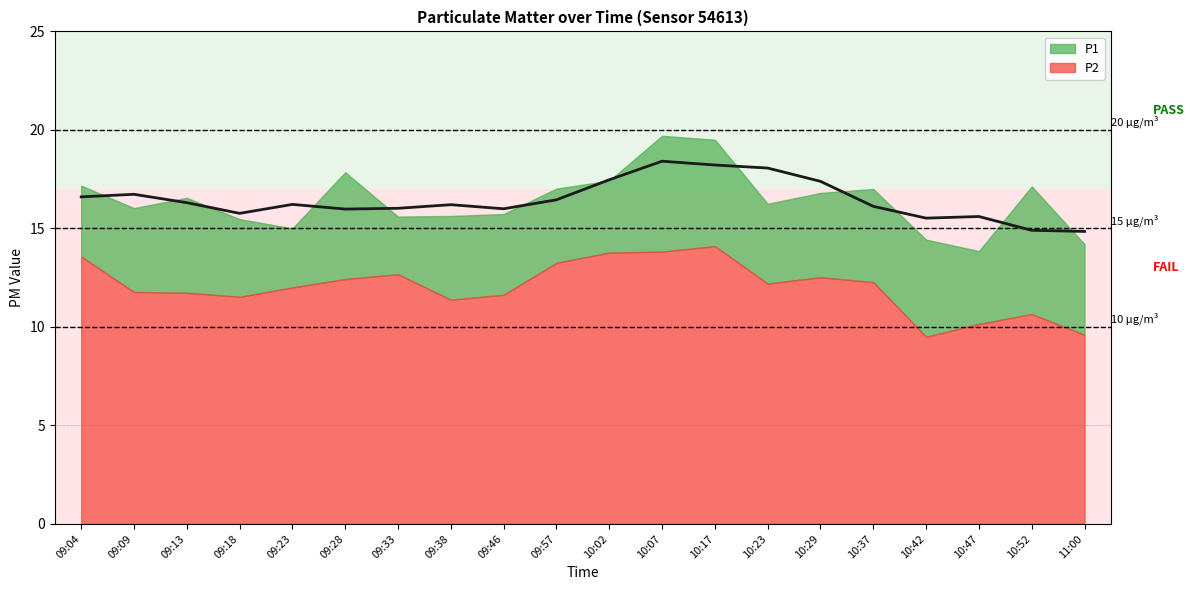

How many interior local peaks (higher than both neighbors) does the data have?

5